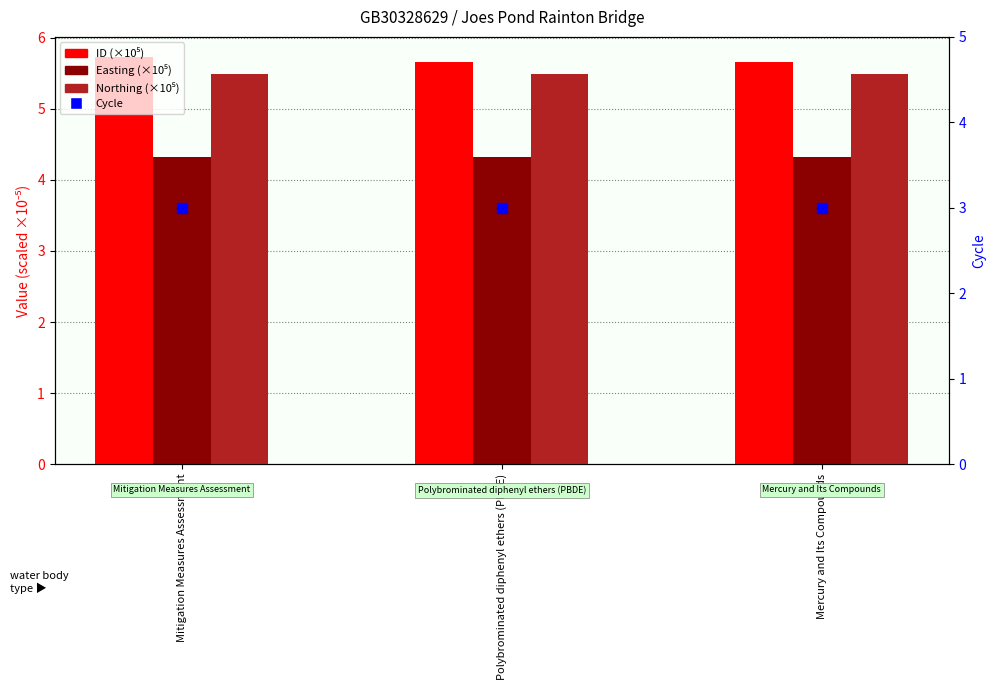

Which series has the largest Y range (max minus min)?

ID (×10⁵)